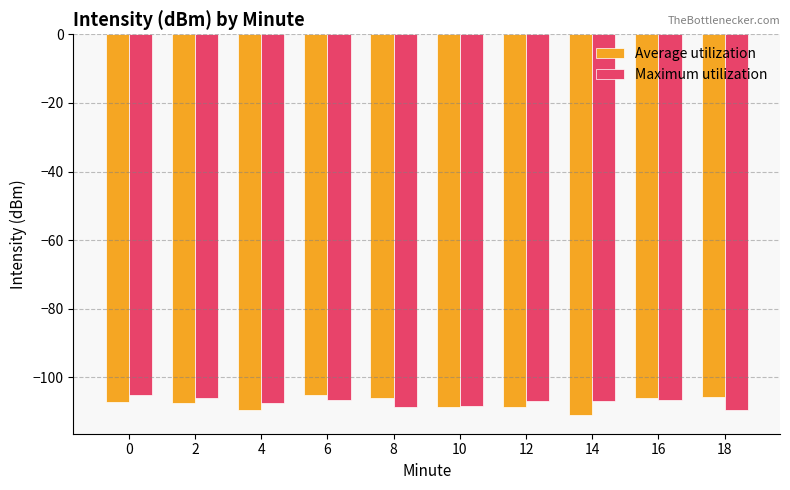

The Average utilization series shows -58.8 at 16. True or false?

False